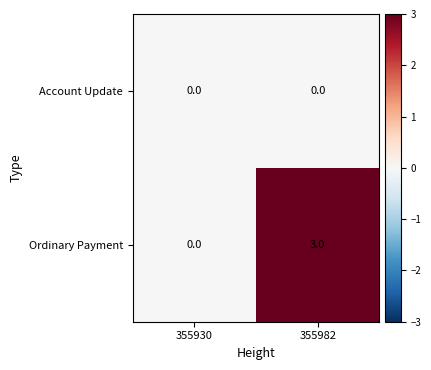

Is it true that Ordinary Payment equals 3 at 355982?

True